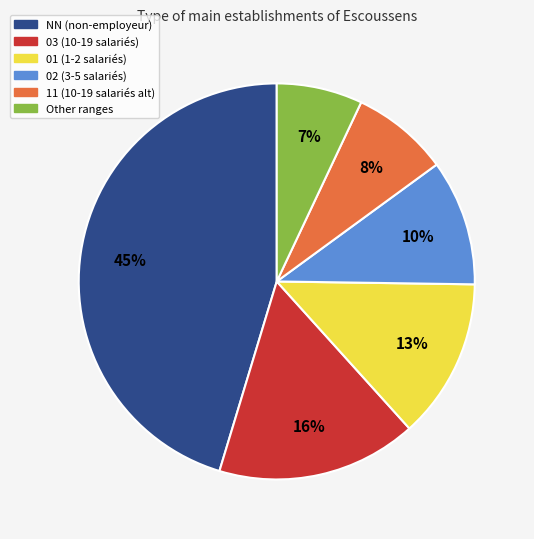

Is it true that 11 is 8% of the pie?

True